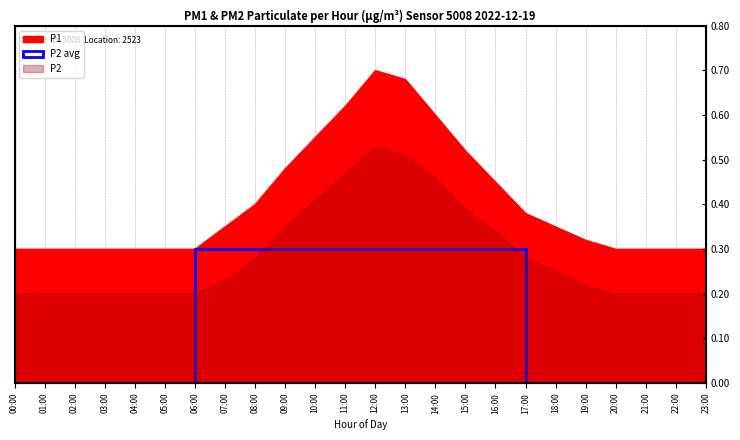

Which category has the lowest value across all series?

00:00